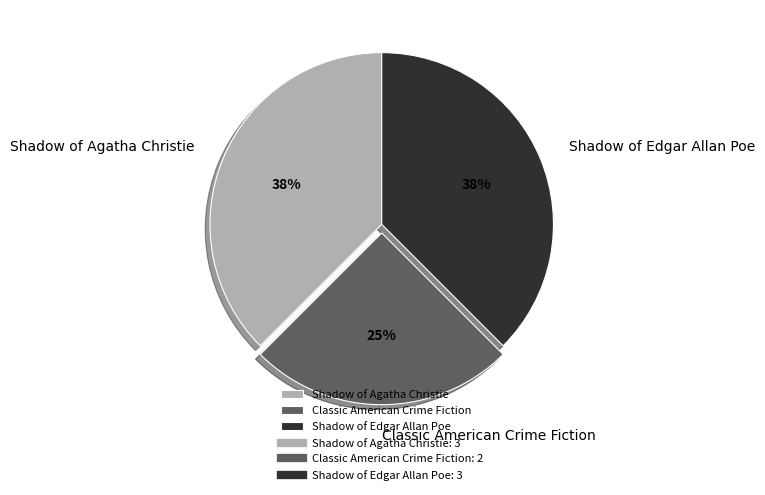

How many slices are in this pie chart?

3